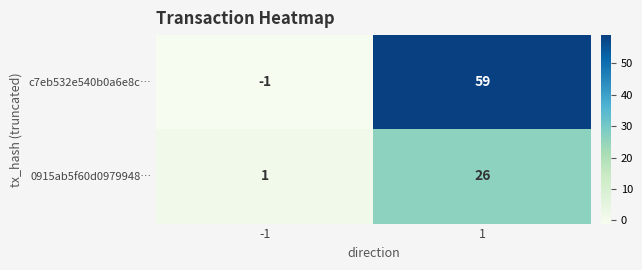

Rank the series at -1 from highest to lowest value.

0915ab5f60d0979948…, c7eb532e540b0a6e8c…